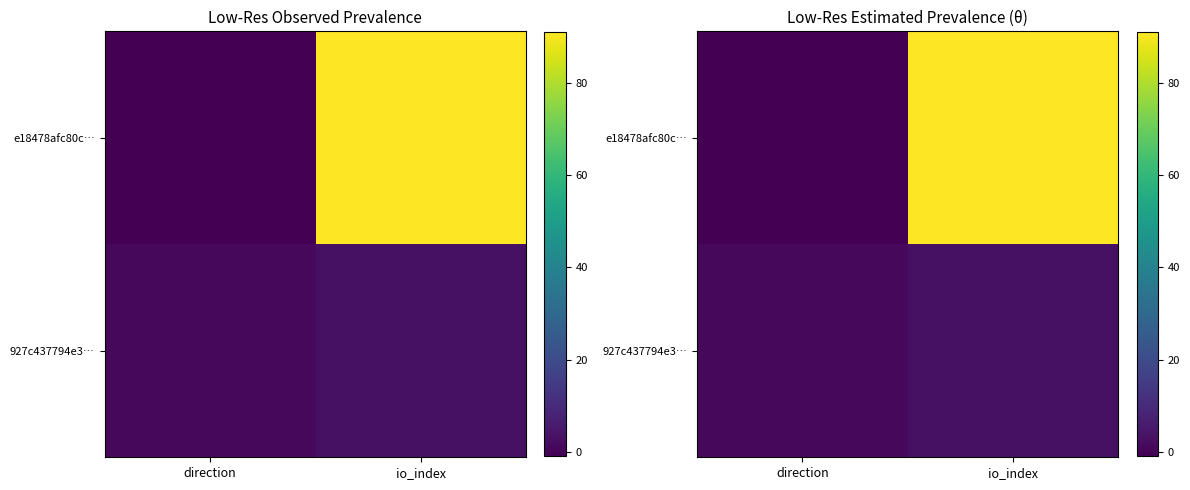

Which series has the largest total across all categories?

e18478afc80c…